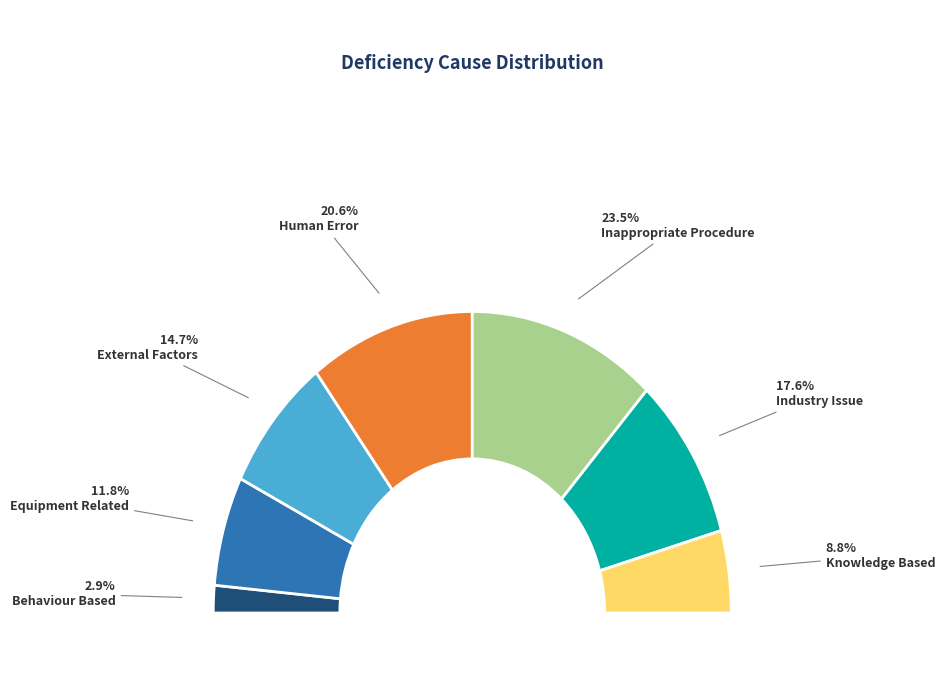

To the nearest percent, what is the difference between the Behaviour Based and Human Error slice percentages?

18%